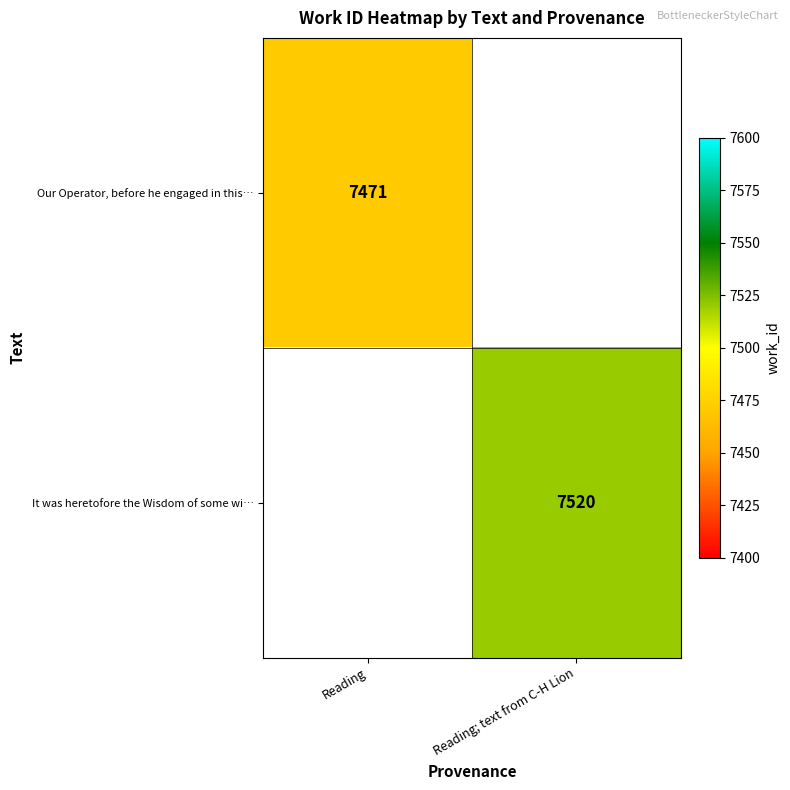

The It was heretofore the Wisdom of some wi… series shows 7520 at Reading; text from C-H Lion. True or false?

True